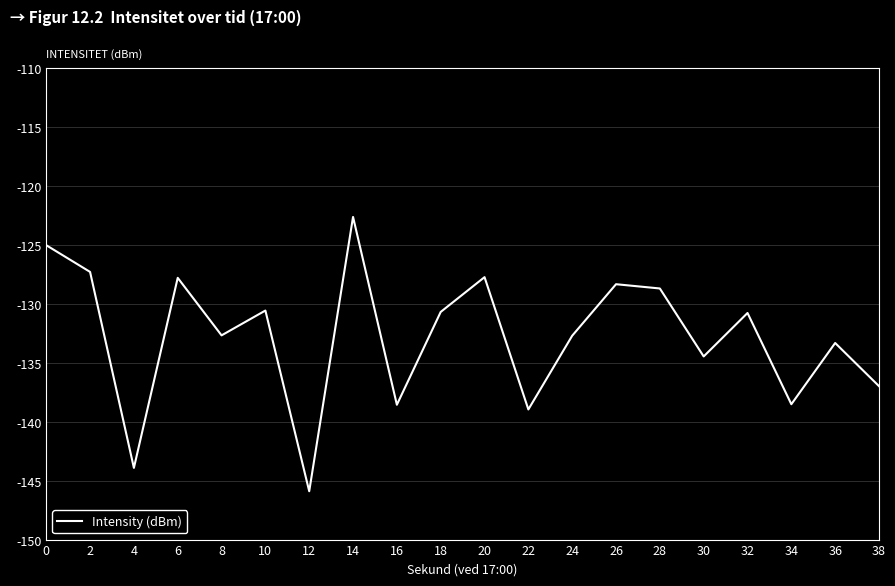

Is this an area chart (filled region under the line)?

No